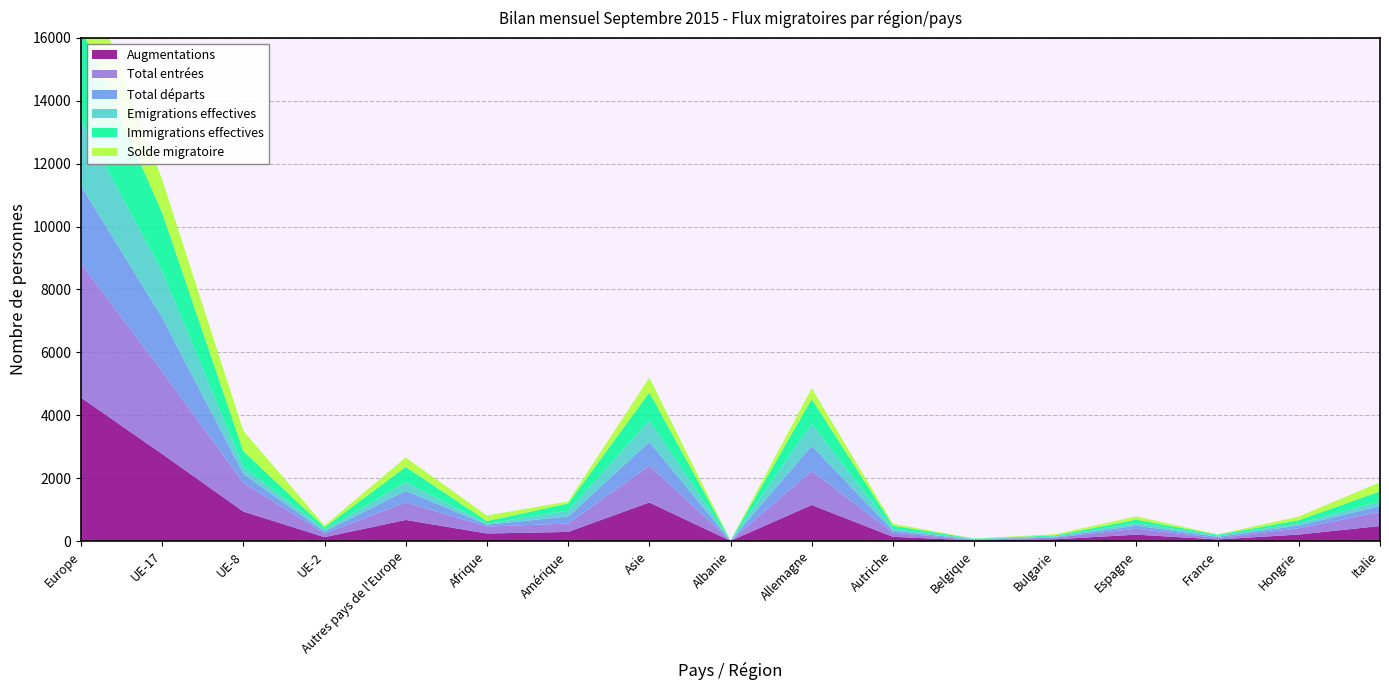

Reading left to right, what are all the values shown in this chart?

Augmentations: Europe=4560	UE-17=2767	UE-8=936	UE-2=122	Autres pays de l'Europe=670	Afrique=239	Amérique=289	Asie=1226	Albanie=5	Allemagne=1145	Autriche=134	Belgique=17	Bulgarie=56	Espagne=202	France=49	Hongrie=206	Italie=477
Total entrées: Europe=4265	UE-17=2626	UE-8=913	UE-2=117	Autres pays de l'Europe=558	Afrique=222	Amérique=267	Asie=1172	Albanie=5	Allemagne=1083	Autriche=128	Belgique=17	Bulgarie=55	Espagne=188	France=46	Hongrie=199	Italie=451
Total départs: Europe=2469	UE-17=1712	UE-8=286	UE-2=61	Autres pays de l'Europe=368	Afrique=60	Amérique=224	Asie=754	Albanie=0	Allemagne=801	Autriche=67	Belgique=14	Bulgarie=18	Espagne=98	France=40	Hongrie=86	Italie=186
Emigrations effectives: Europe=2065	UE-17=1478	UE-8=226	UE-2=56	Autres pays de l'Europe=282	Afrique=29	Amérique=185	Asie=682	Albanie=0	Allemagne=697	Autriche=56	Belgique=14	Bulgarie=15	Espagne=85	France=33	Hongrie=69	Italie=149
Immigrations effectives: Europe=2954	UE-17=1859	UE-8=493	UE-2=78	Autres pays de l'Europe=478	Afrique=84	Amérique=227	Asie=893	Albanie=4	Allemagne=791	Autriche=101	Belgique=14	Bulgarie=35	Espagne=107	France=34	Hongrie=102	Italie=316
Solde migratoire: Europe=2091	UE-17=1055	UE-8=650	UE-2=61	Autres pays de l'Europe=302	Afrique=179	Amérique=65	Asie=472	Albanie=5	Allemagne=344	Autriche=67	Belgique=3	Bulgarie=38	Espagne=104	France=9	Hongrie=120	Italie=291